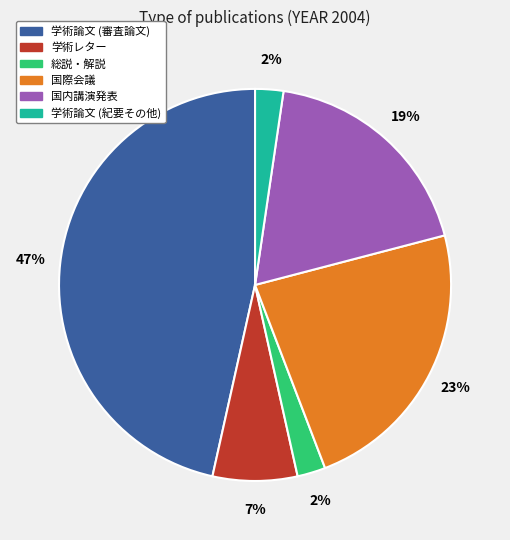

Is the sum of 国内講演発表 and 国際会議 greater than half?

No